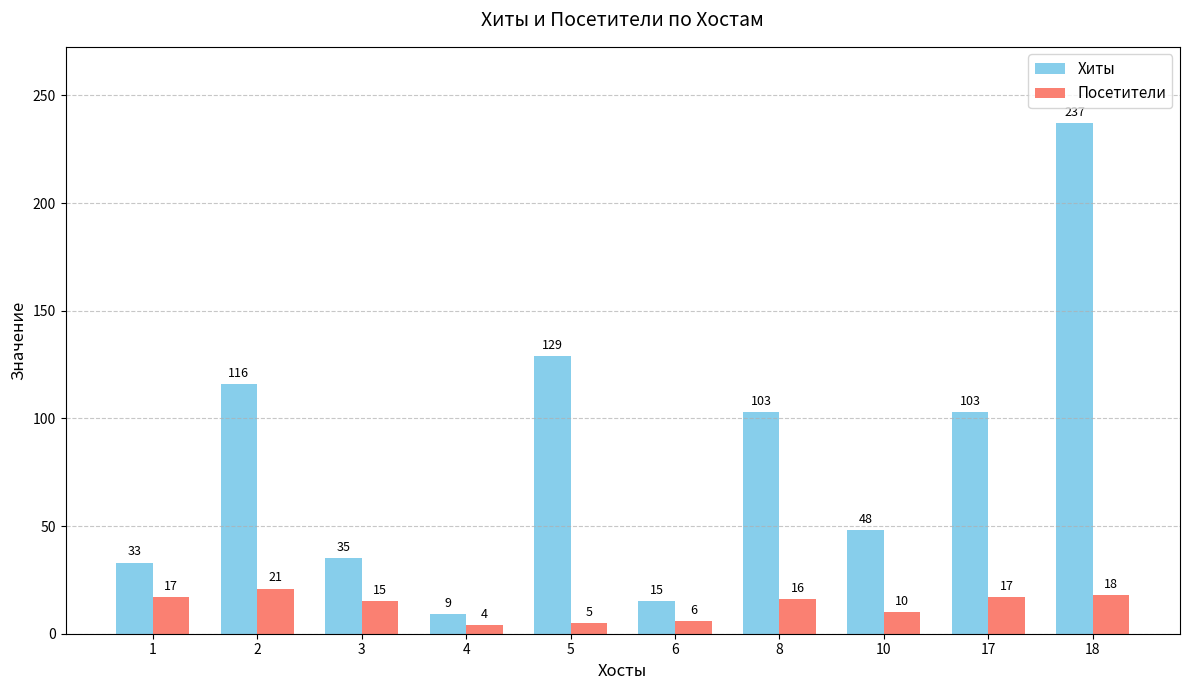

Which series has the largest range (max minus min)?

Хиты